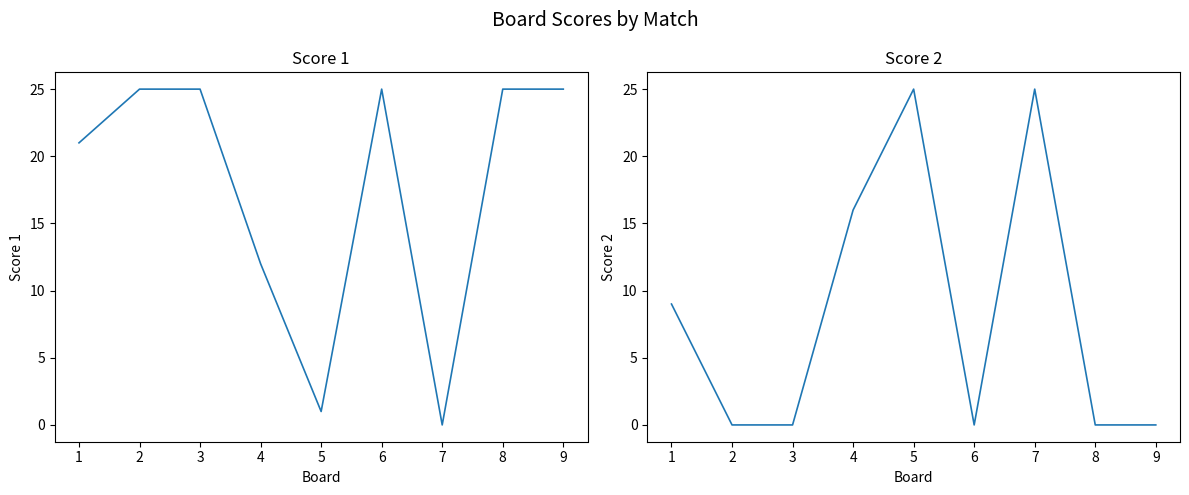

At how many categories does at least one series exceed 17?

8